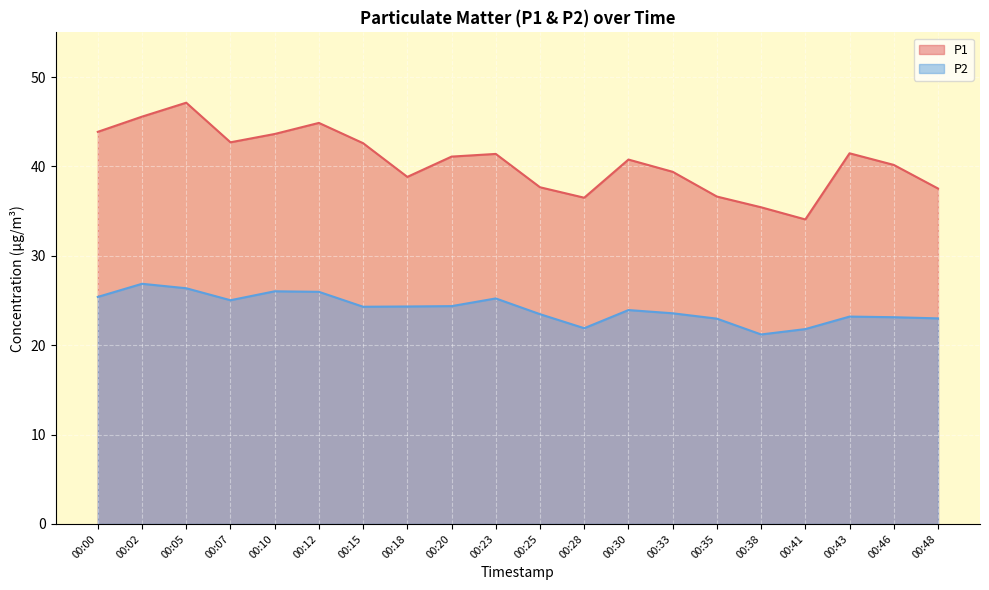

What is the difference between the maximum and minimum values in the P1 series?

13.1